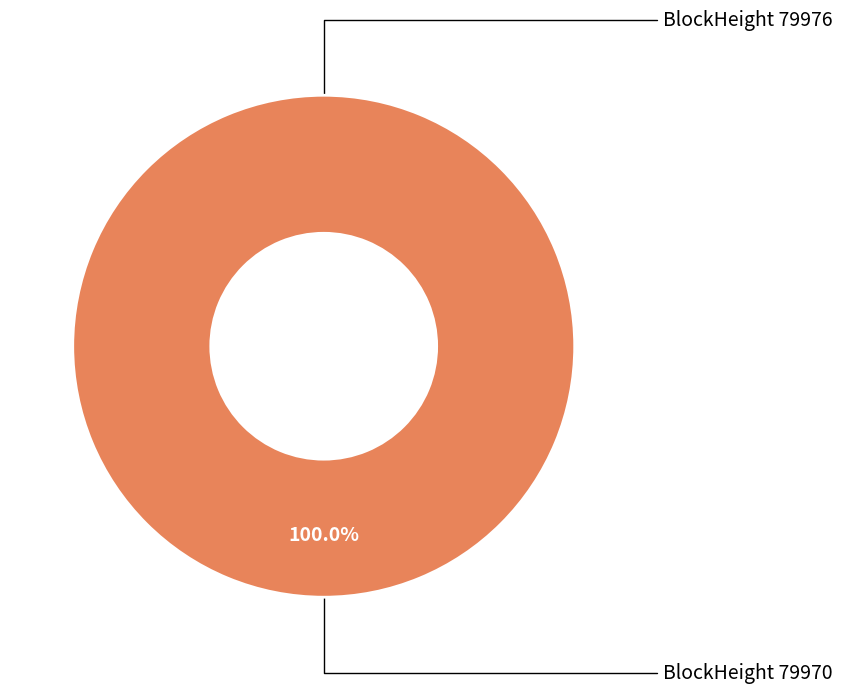

Which has a higher value, 79970 or 79976?

79970